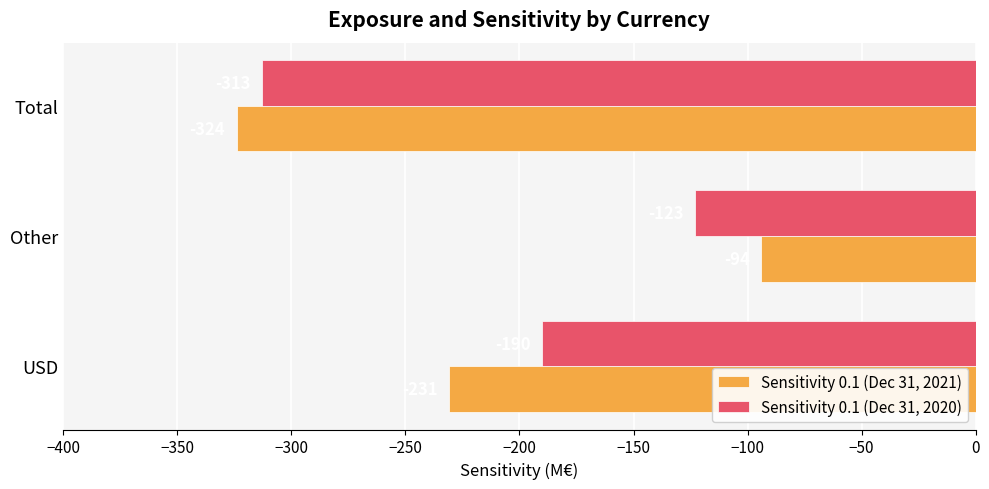

What is the total value across all series at Total?

-637